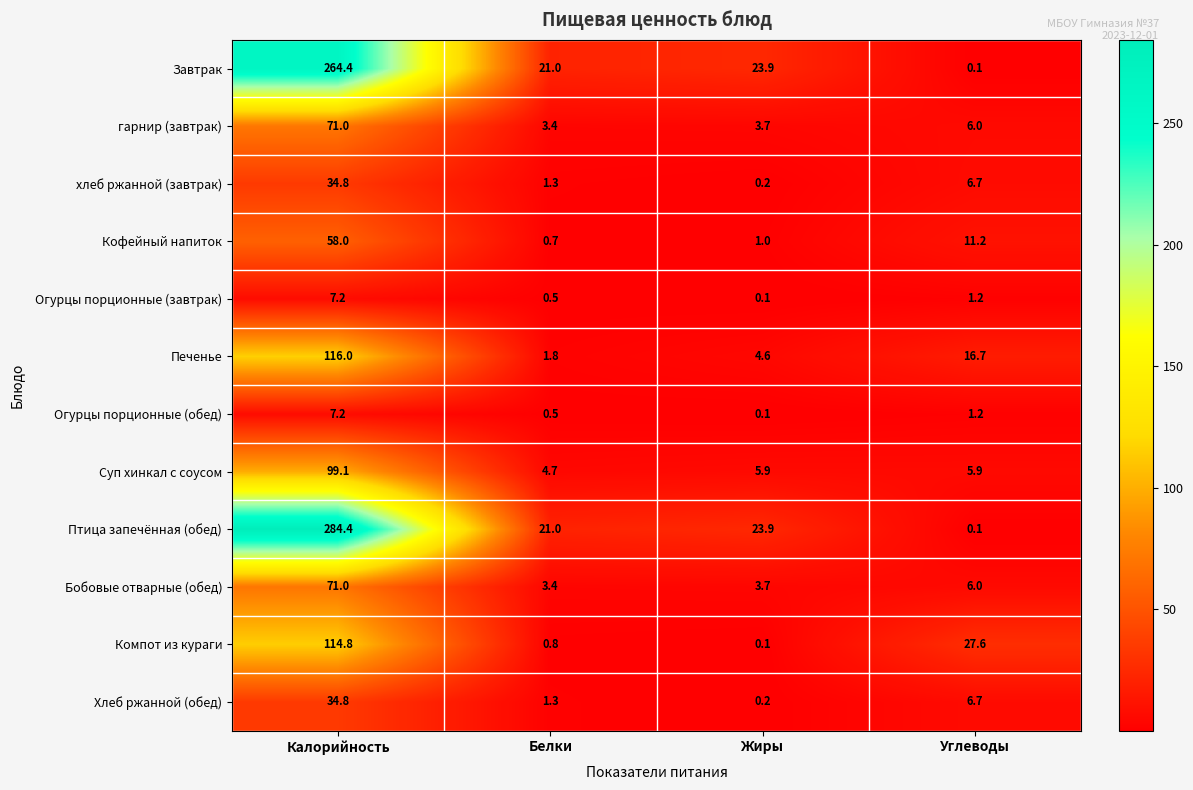

What is the difference between the Огурцы порционные (обед) values at Углеводы and Жиры?

1.1